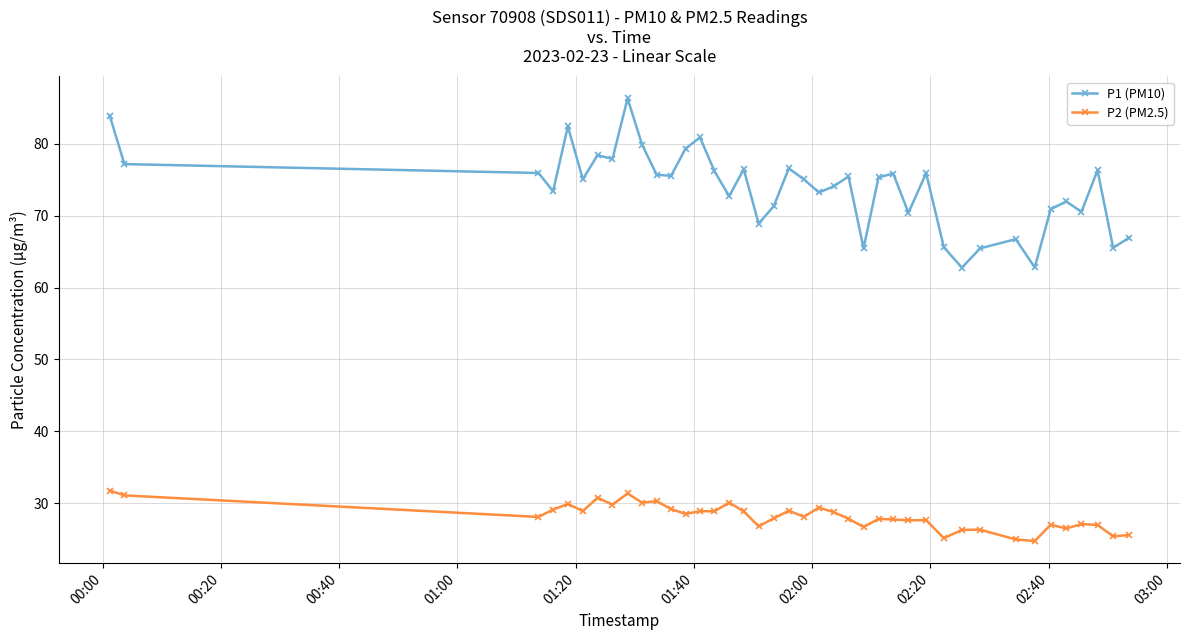

How many lines are shown in the chart?

2